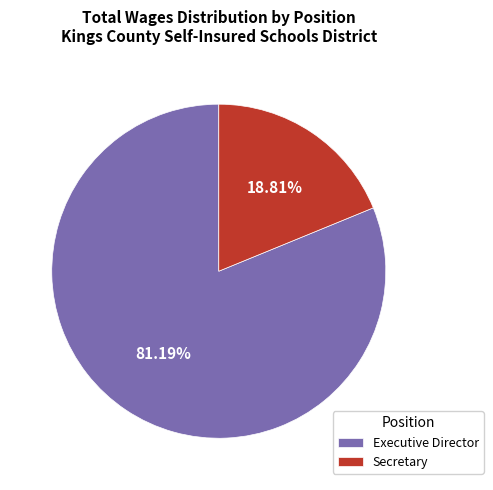

Does Executive Director account for over 50% of the chart?

Yes